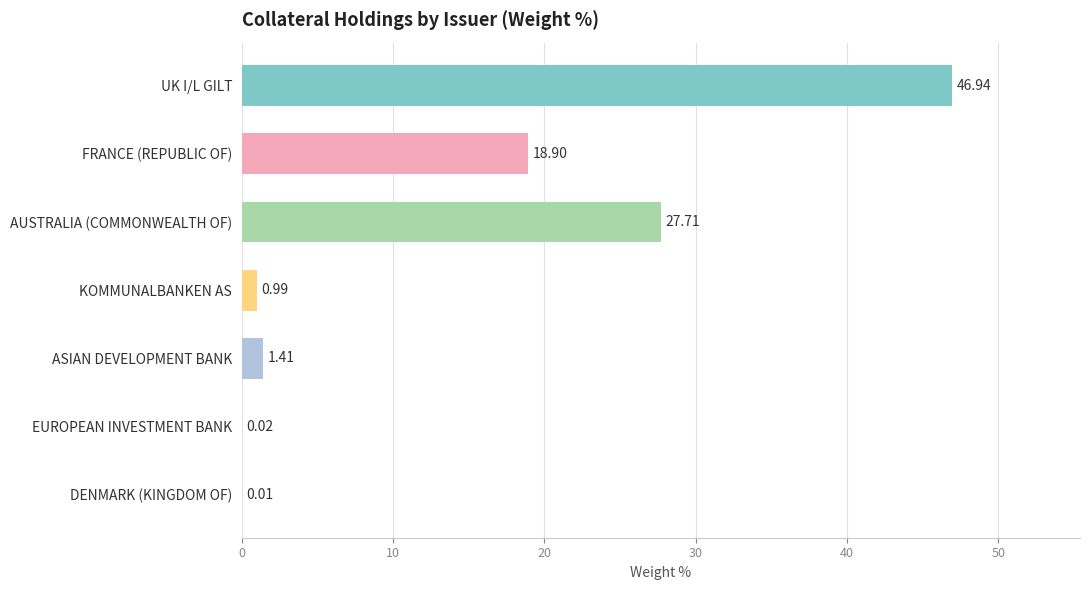

What is the sum of the values at ASIAN DEVELOPMENT BANK and FRANCE (REPUBLIC OF)?

20.3